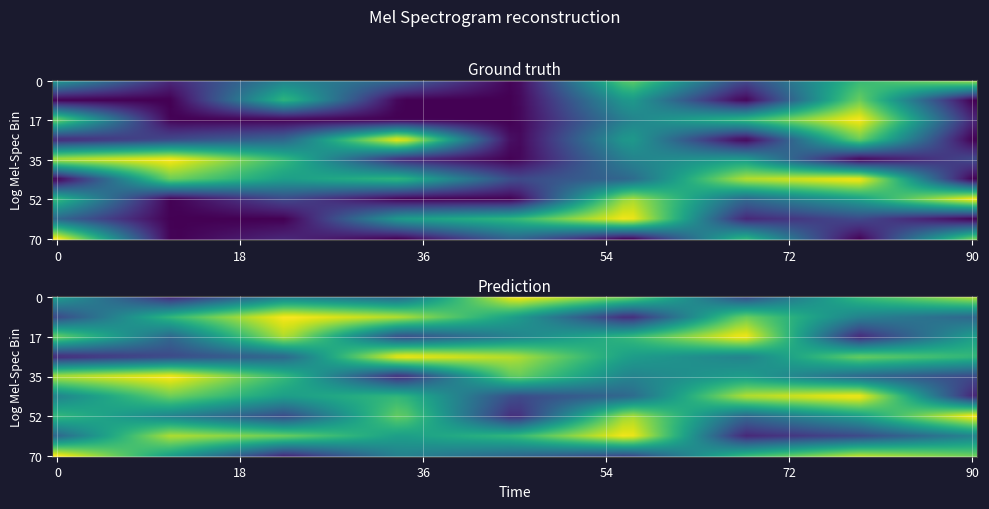

What is the difference between the highest and lowest values at 0?

9